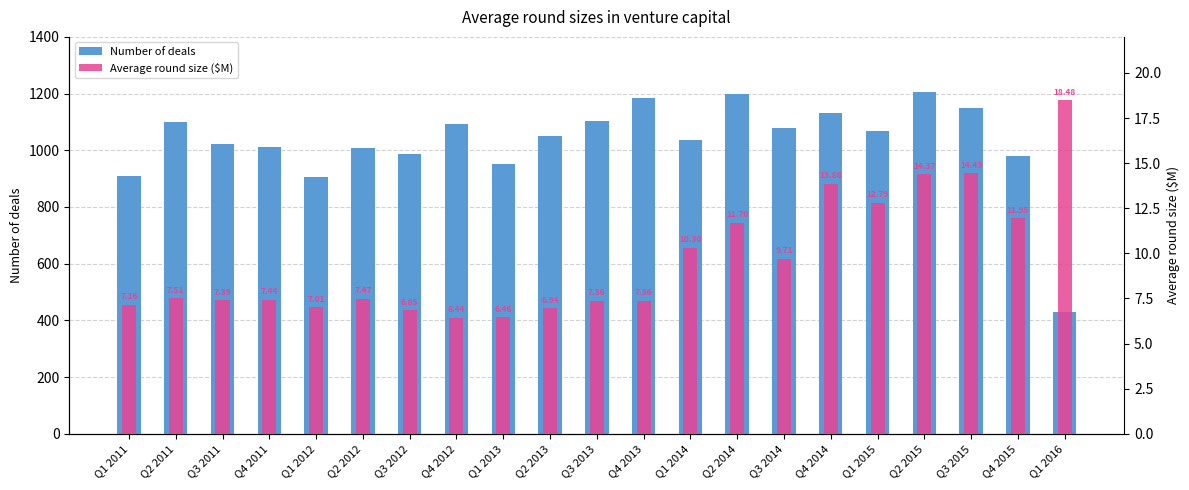

At which label is Average round size ($M) closest to 12?

Q4 2015